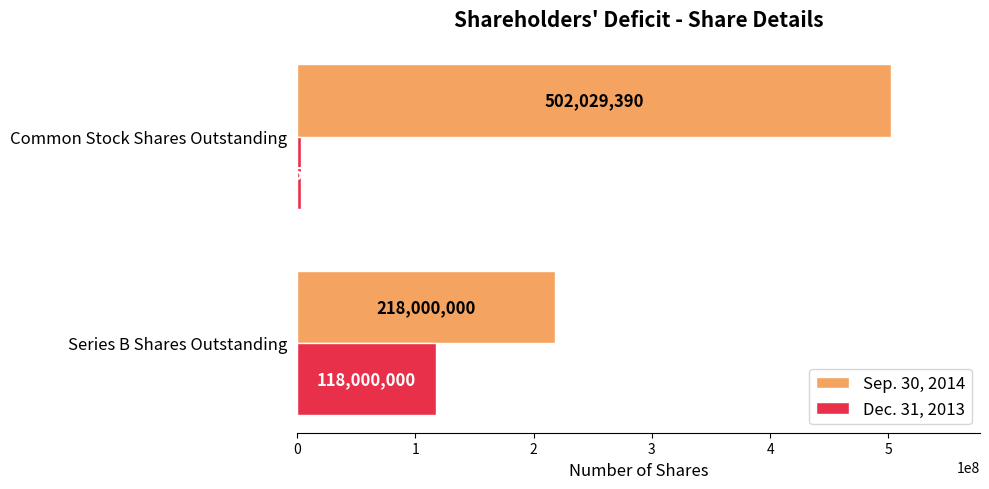

What is the difference between the Sep. 30, 2014 values at Common Stock Shares Outstanding and Series B Shares Outstanding?

284029390